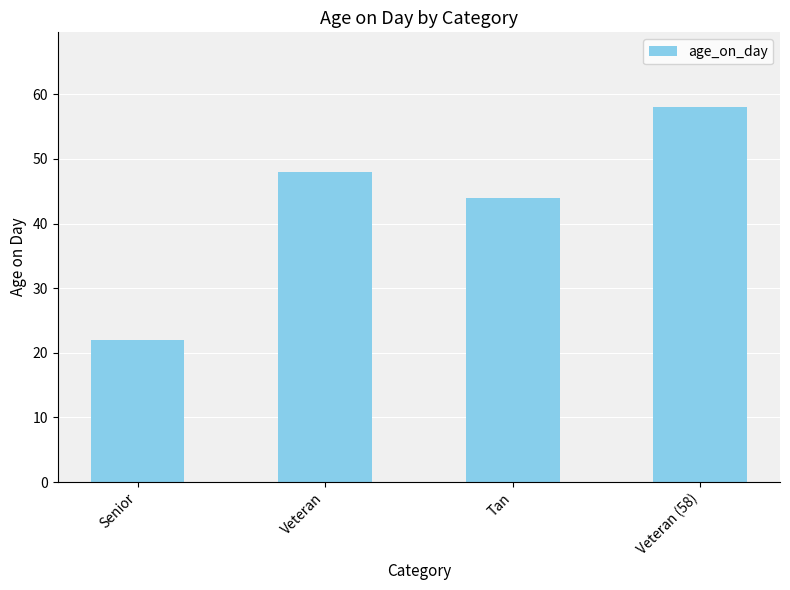

What is the difference between the maximum and minimum values?

36